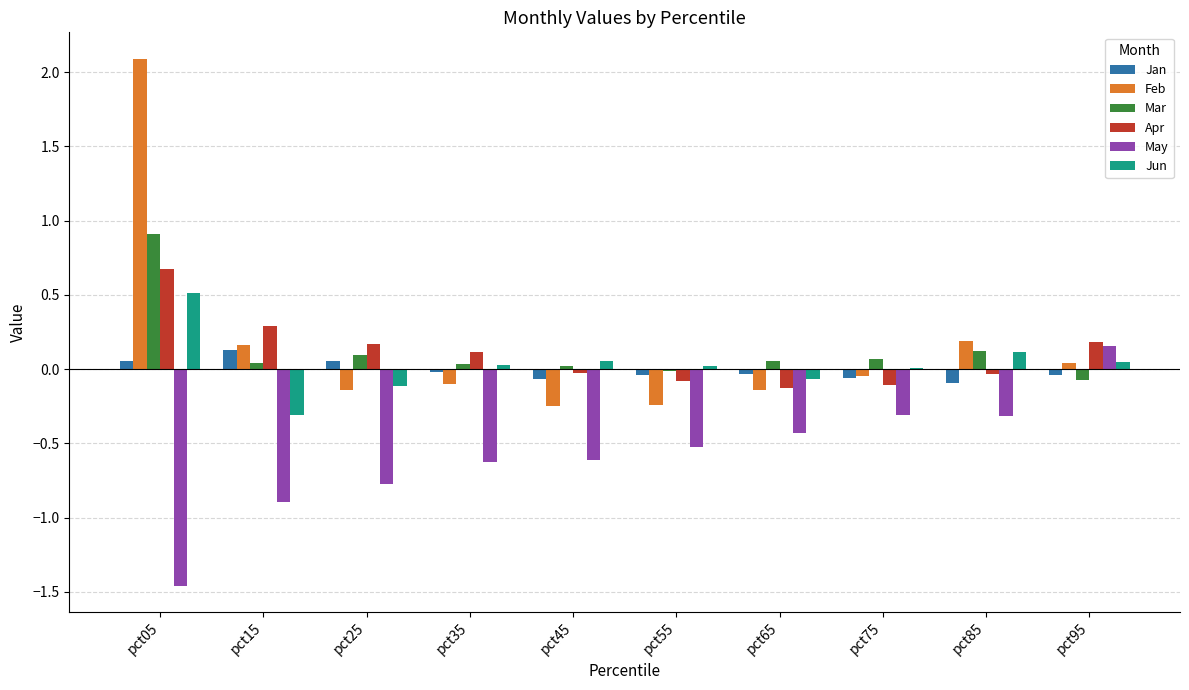

The Jun series shows -0.5 at pct15. True or false?

False